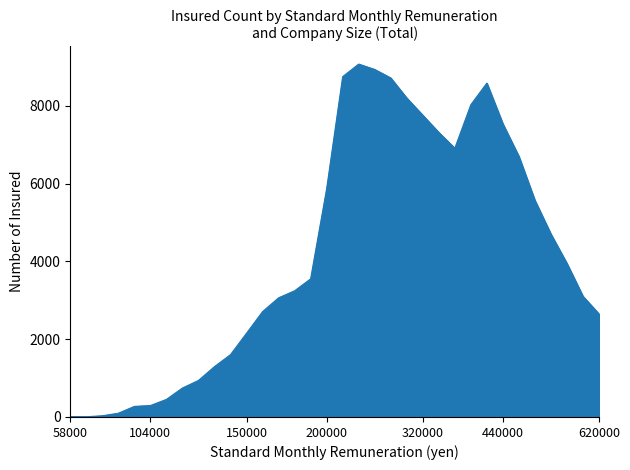

What is the maximum value shown in the chart?

9070